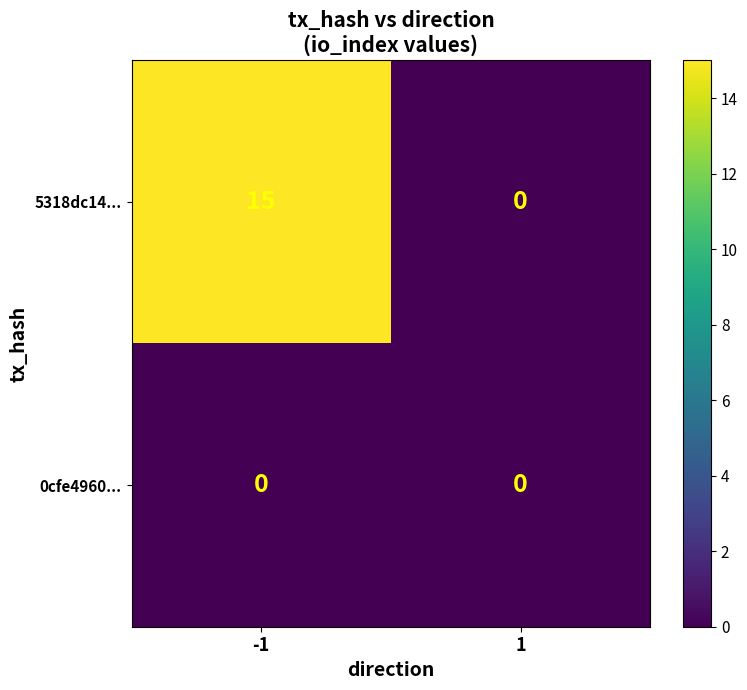

What is the average value of the 5318dc14... series?

8